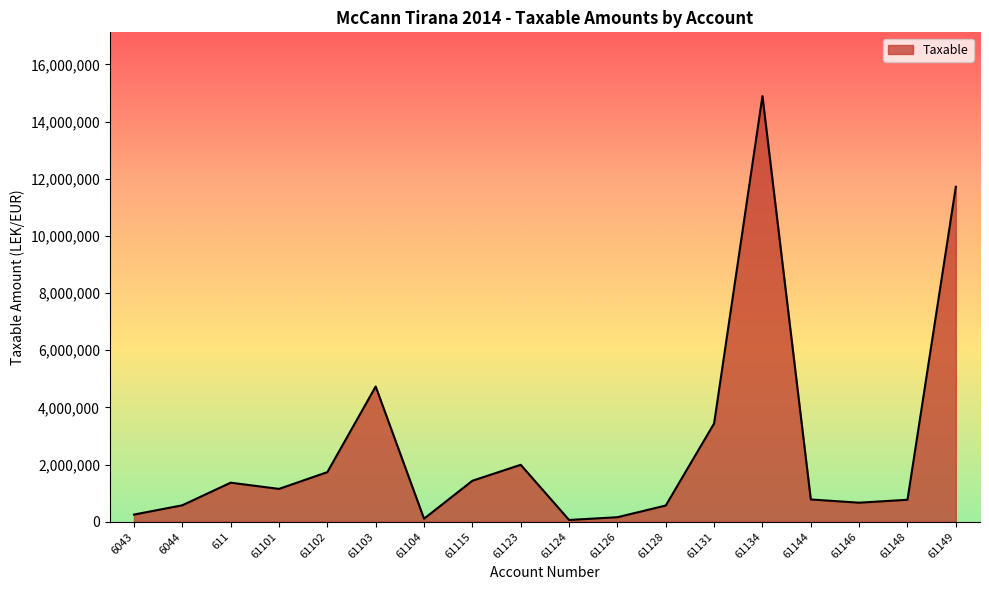

Where is the first local maximum?

611